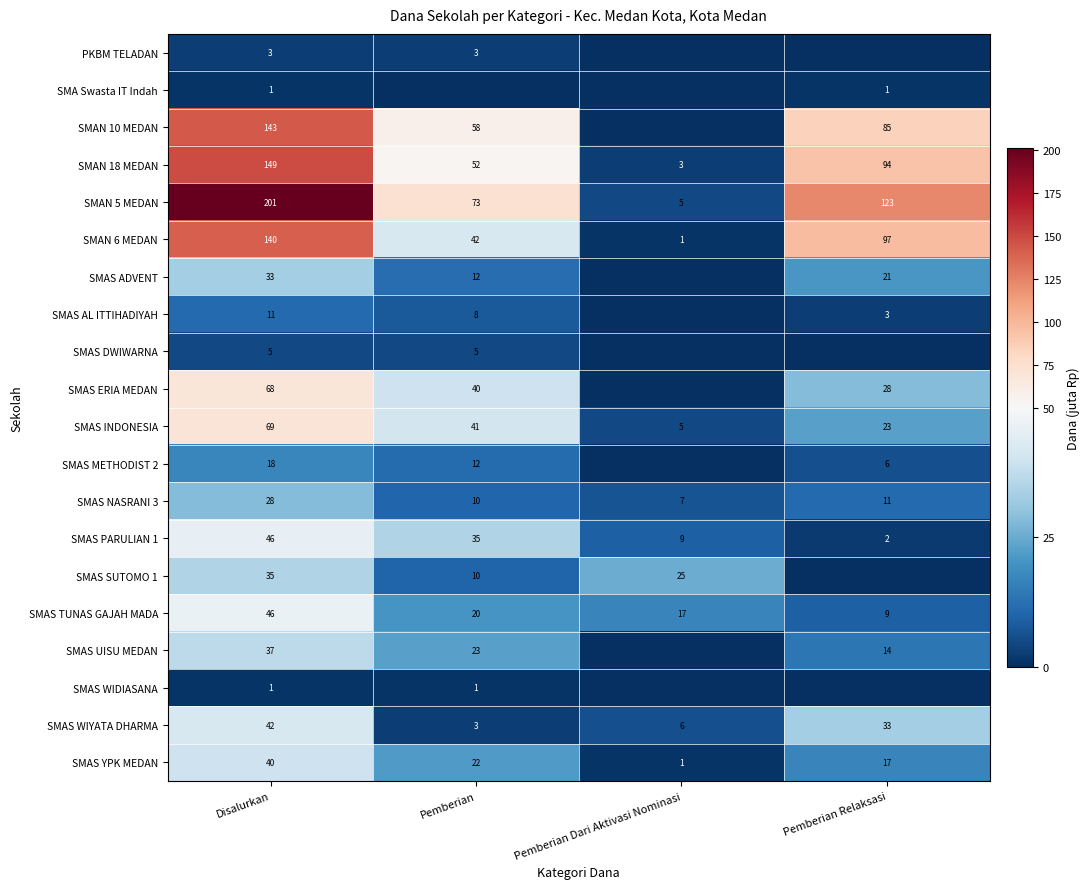

At which category is the sum across all series the highest?

Disalurkan